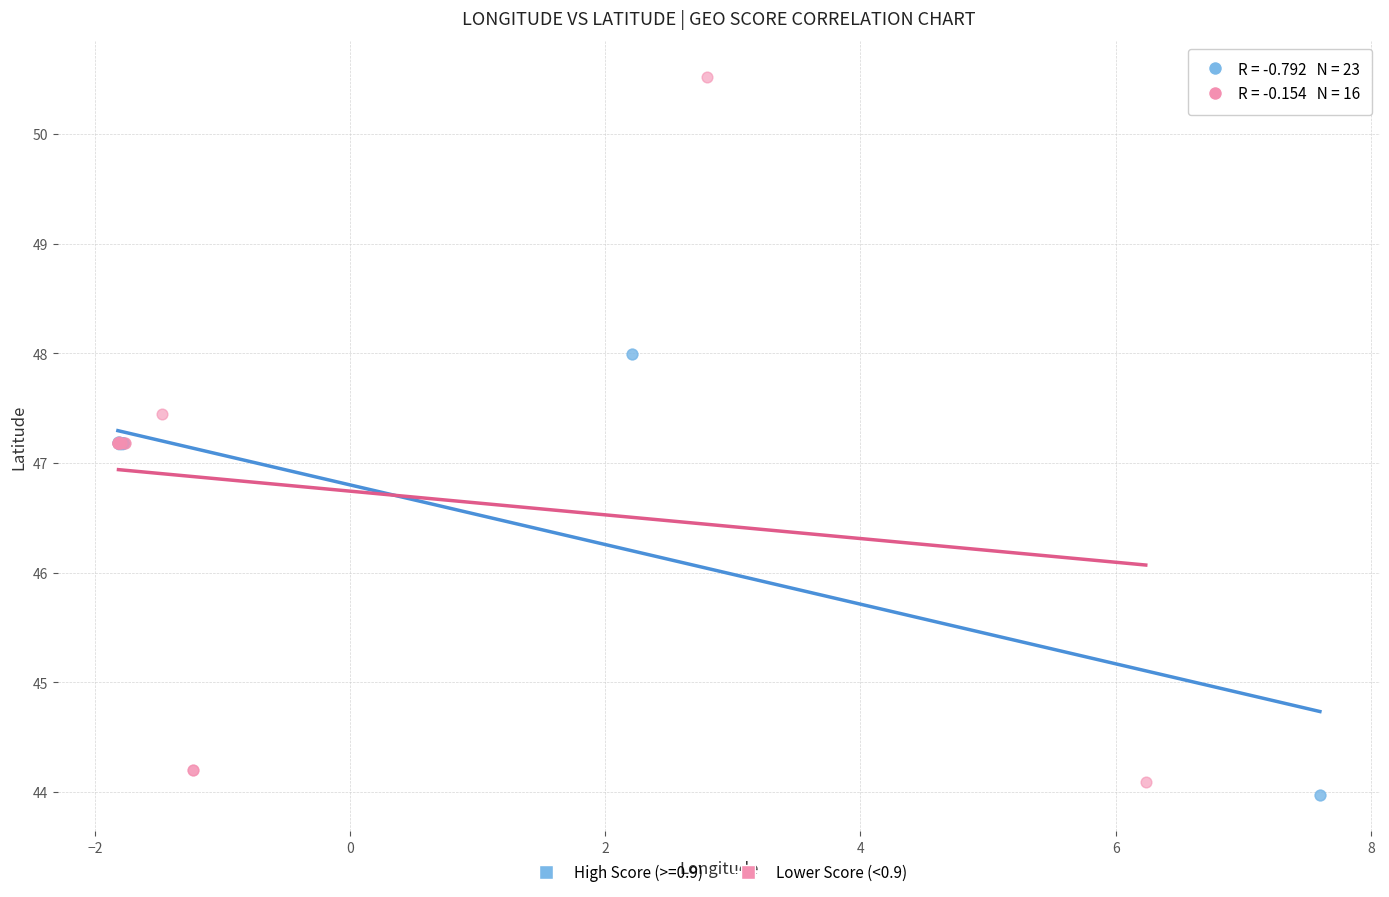

Which series has the widest spread of Y values?

Lower Score (<0.9)